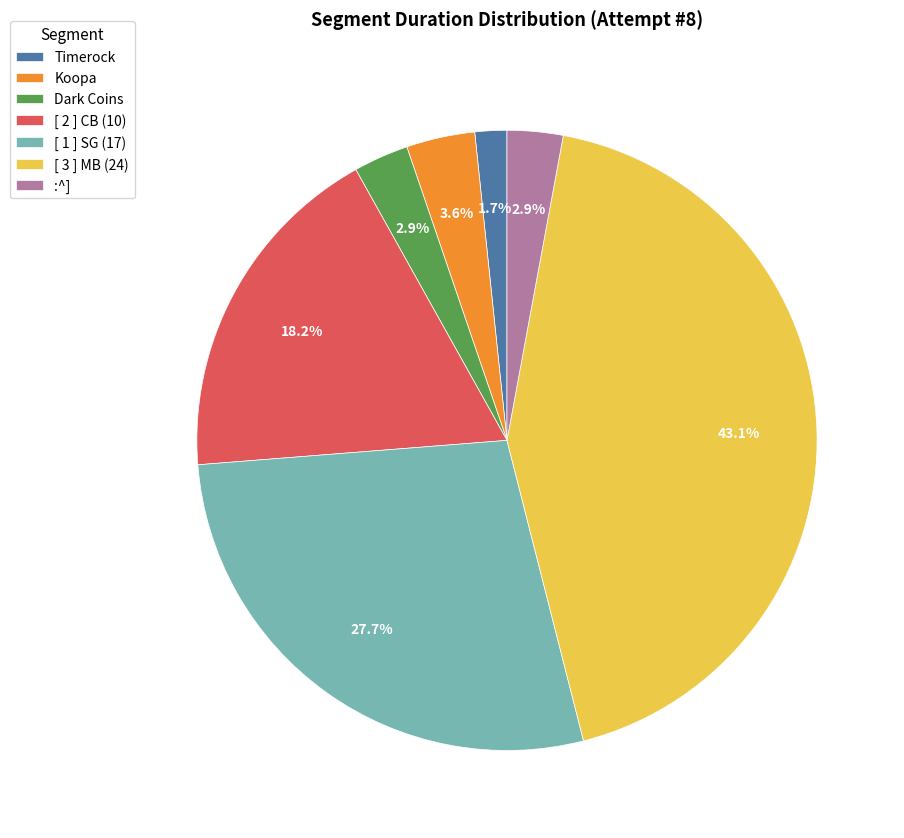

What is the largest slice in the pie chart?

[ 3 ] MB (24)